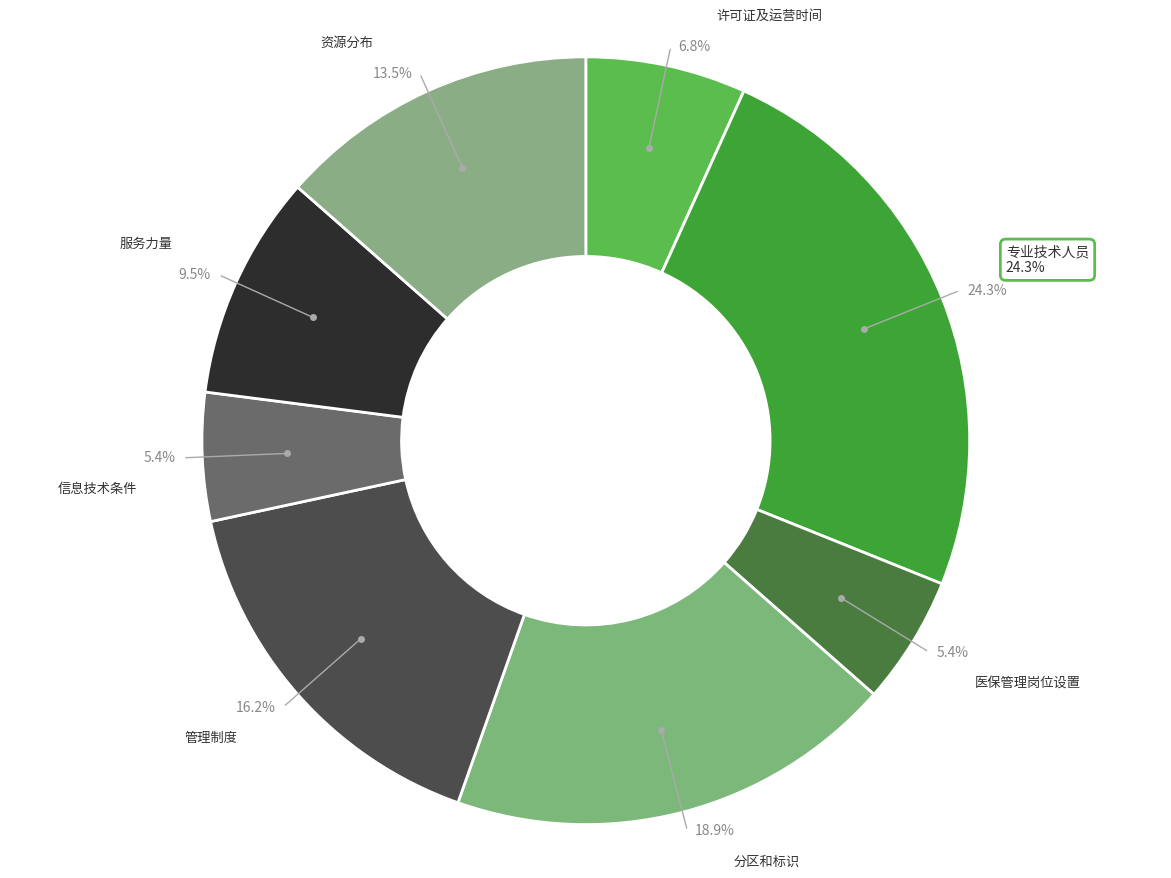

To the nearest percent, what portion does 管理制度 represent?

16%